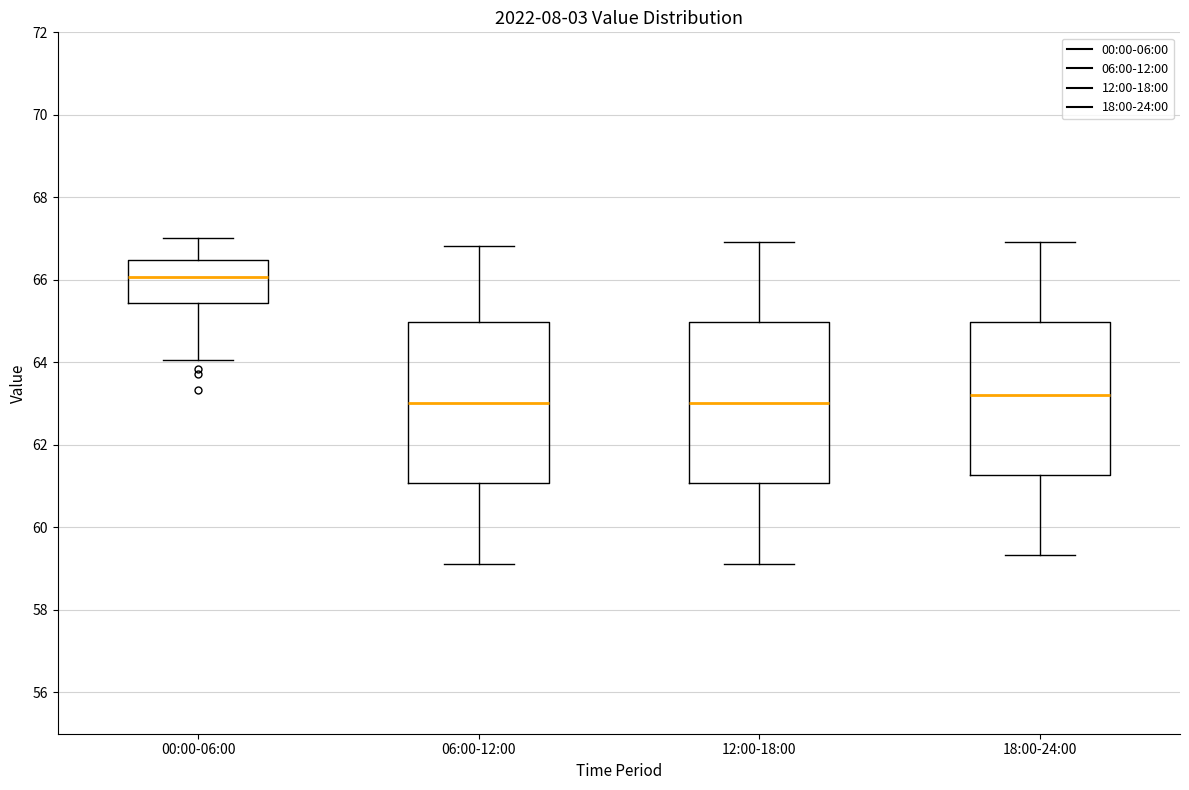

Reading left to right, transcribe this box plot: for each box, give where its median line is, the range the box spans, and where its two whiskers end, as read against the y-axis. The values are not printed on the chart, so give them approximately, as read against the axis.

00:00-06:00: median 66.0, box 65.4 to 66.4, whiskers 64.0 to 67.0
06:00-12:00: median 63.0, box 61.0 to 65.0, whiskers 59.2 to 66.8
12:00-18:00: median 63.0, box 61.0 to 65.0, whiskers 59.2 to 67.0
18:00-24:00: median 63.2, box 61.2 to 65.0, whiskers 59.4 to 67.0